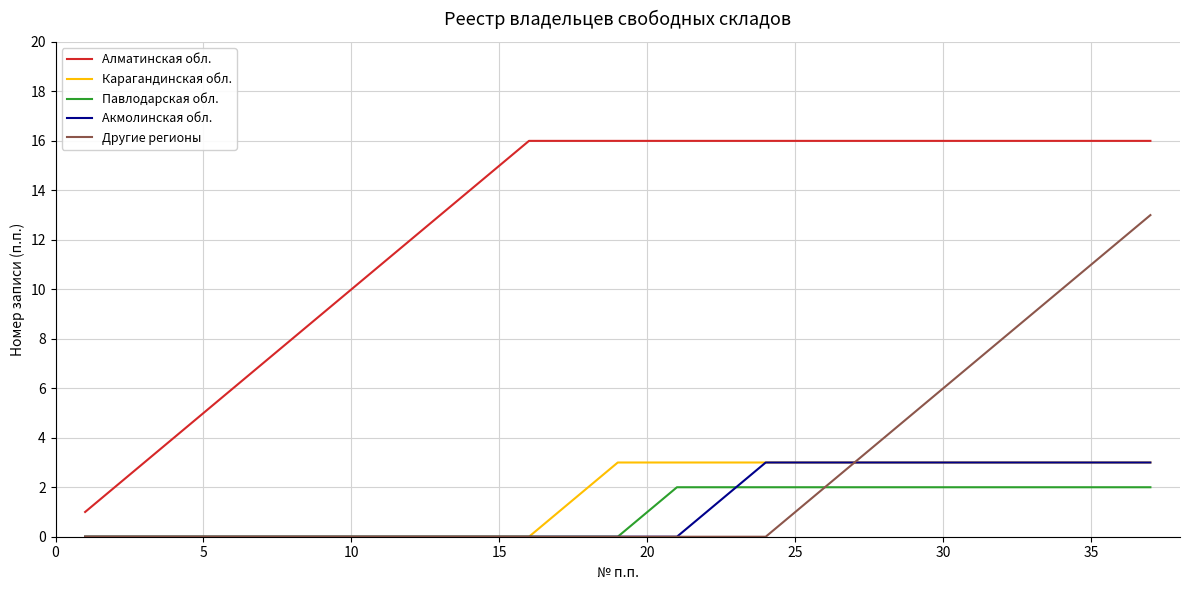

Which series has the largest range (max minus min)?

Алматинская обл.